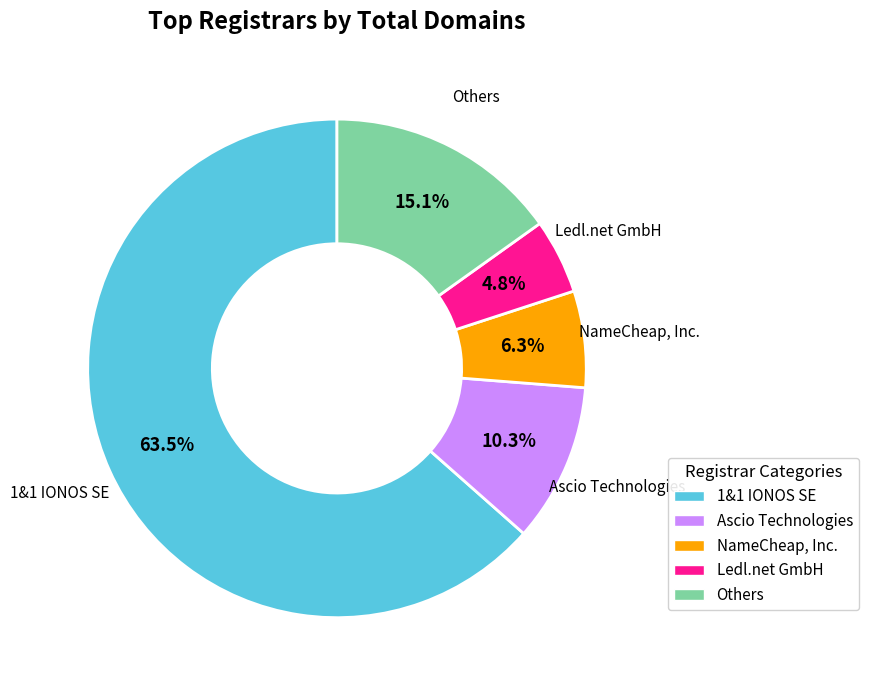

Is there a majority slice in this chart?

Yes